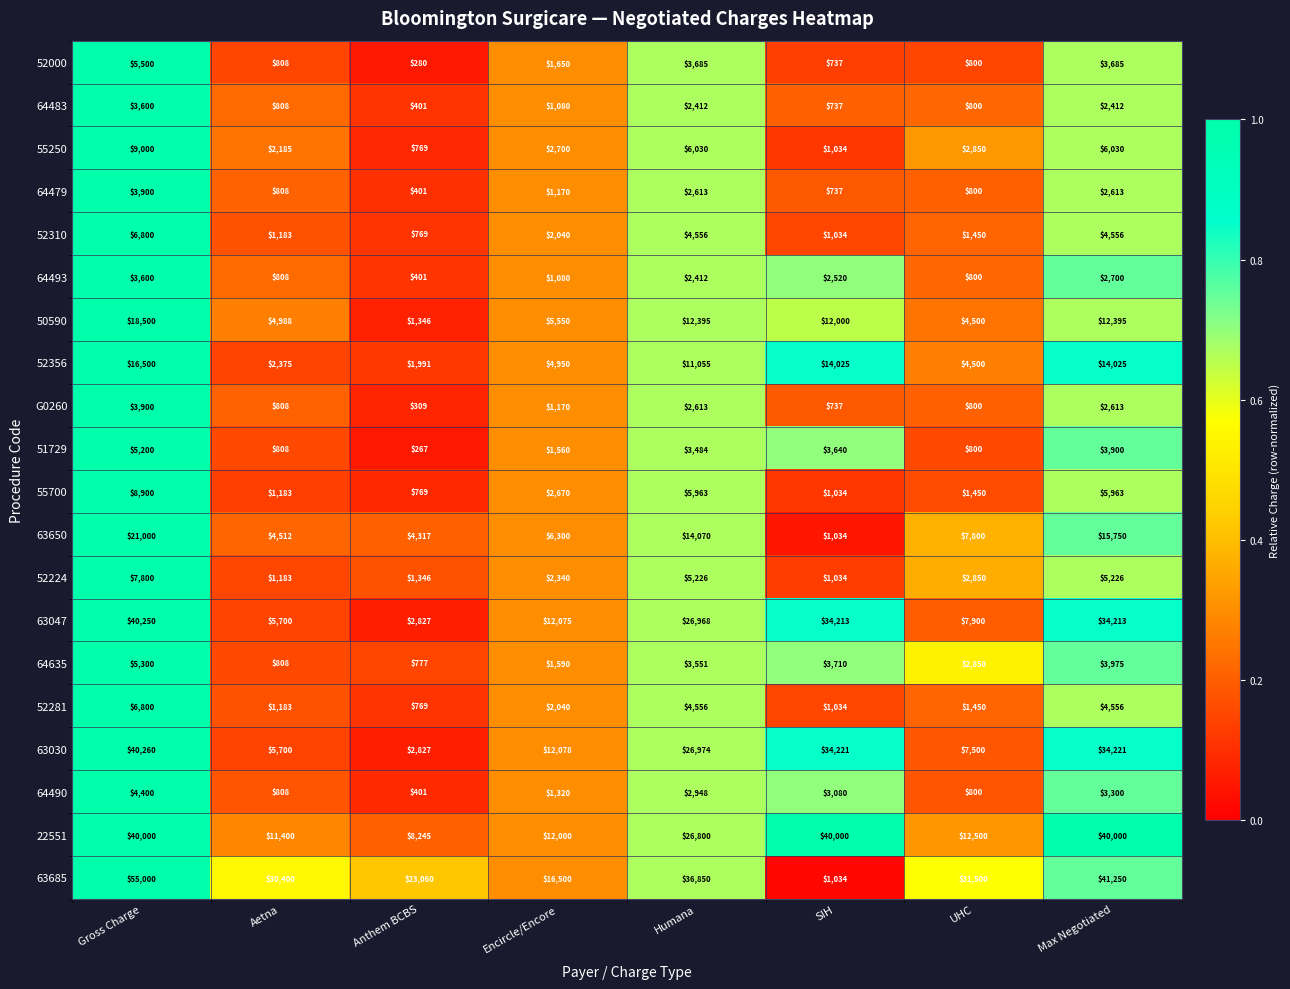

Rank the categories by 51729 value from highest to lowest.

Gross Charge, Max Negotiated, SIH, Humana, Encircle/Encore, Aetna, UHC, Anthem BCBS